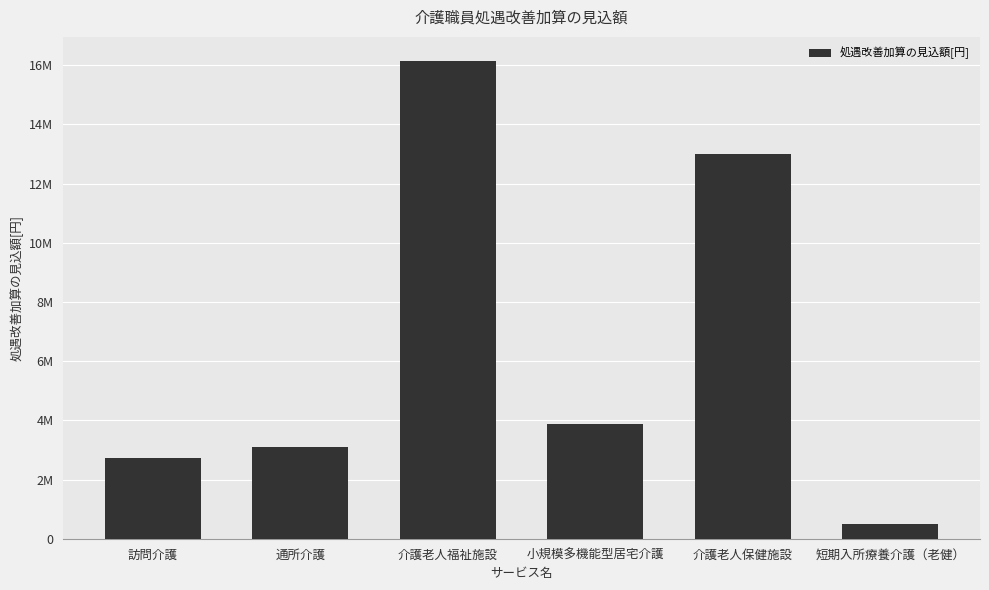

List the labels in order of value, smallest first.

短期入所療養介護（老健）, 訪問介護, 通所介護, 小規模多機能型居宅介護, 介護老人保健施設, 介護老人福祉施設